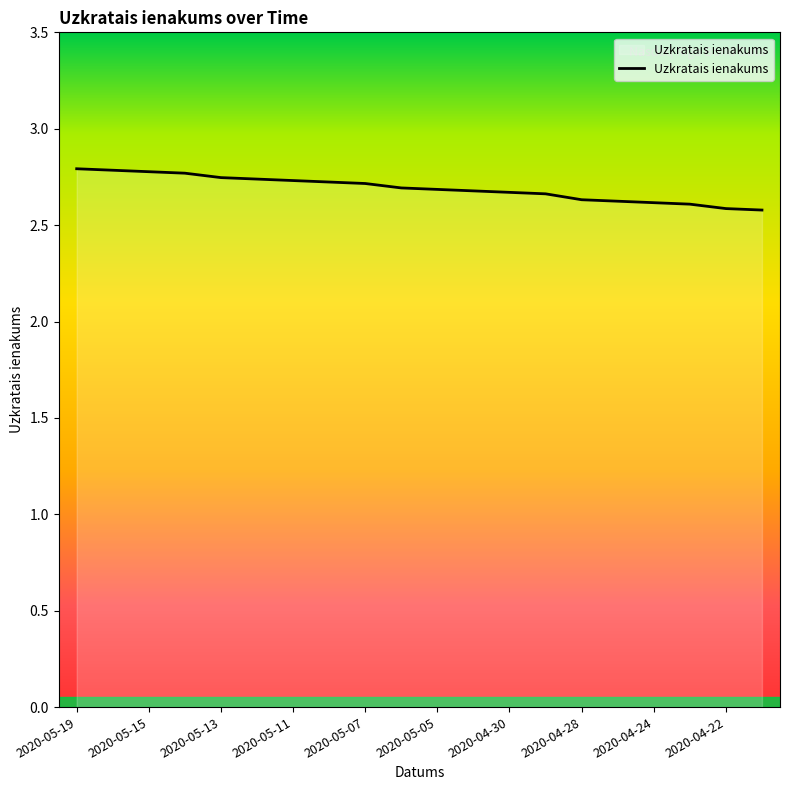

What is the greatest value displayed?

2.8